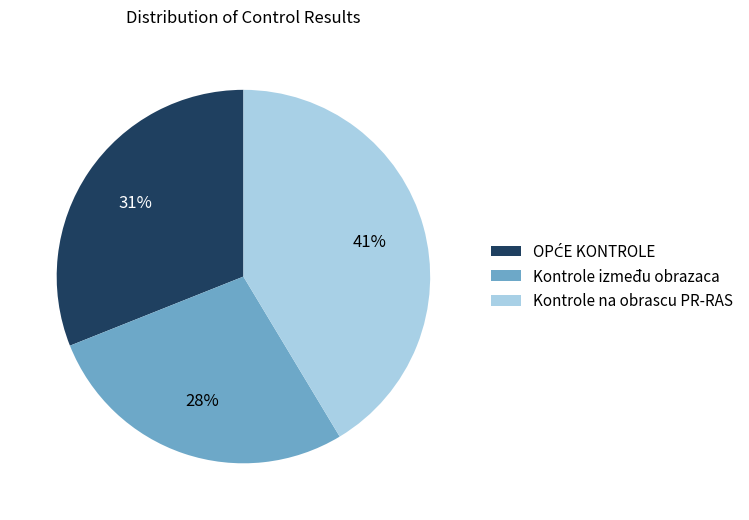

Count the number of slices in the pie.

3